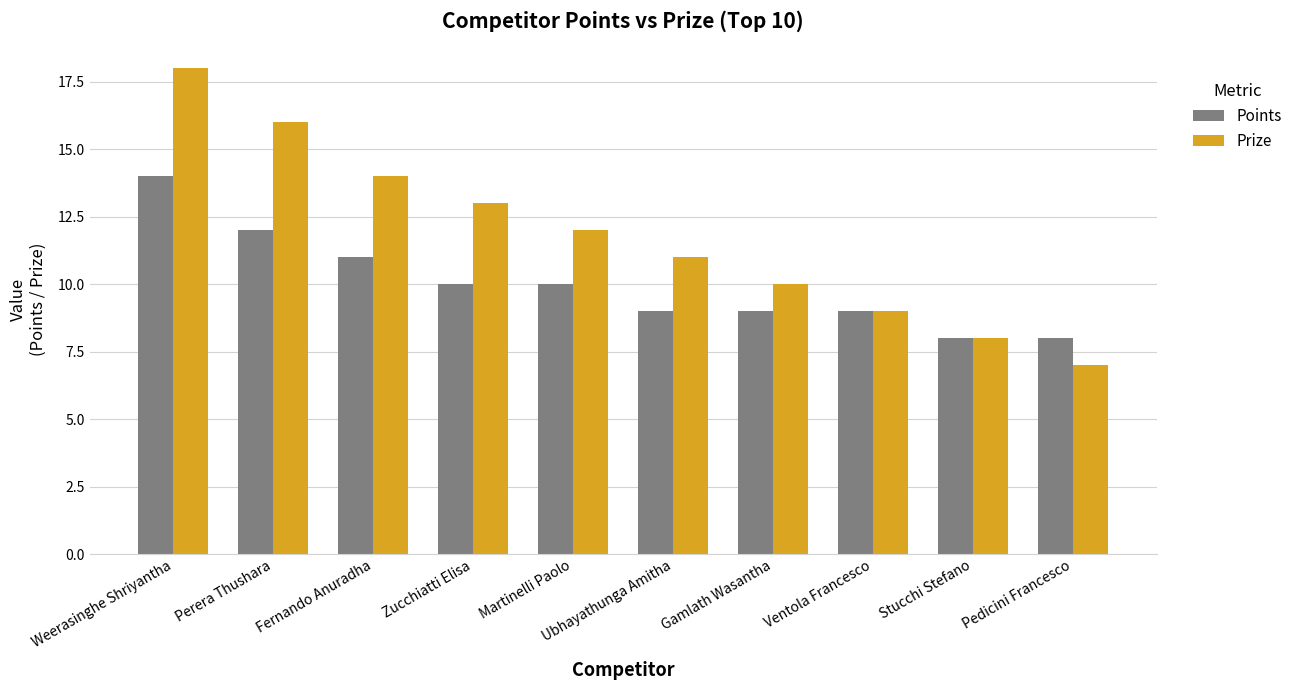

How many categories are shown in the chart?

10